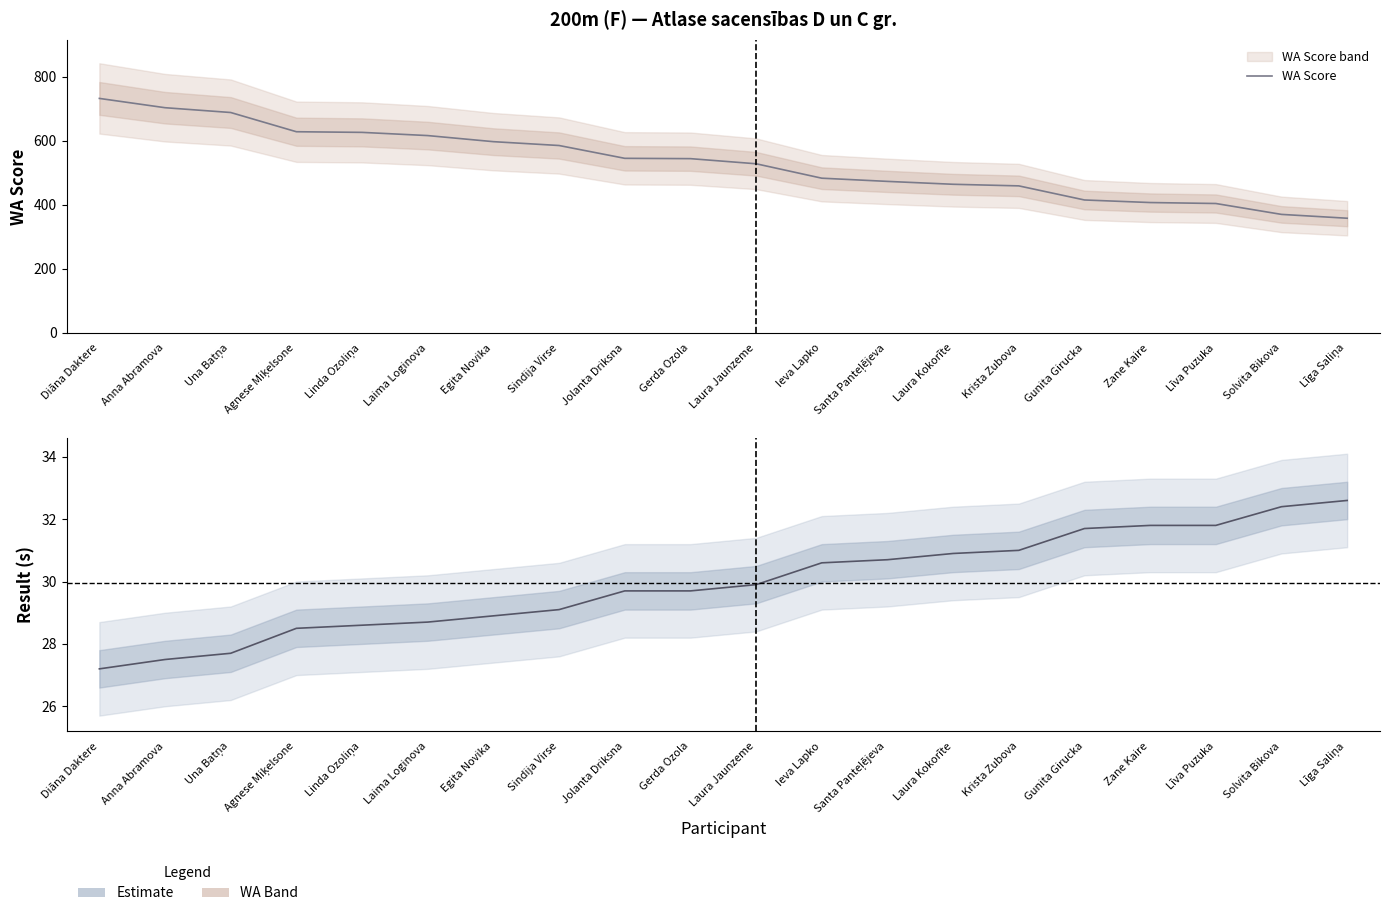

What position from the left is Krista Zubova?

15